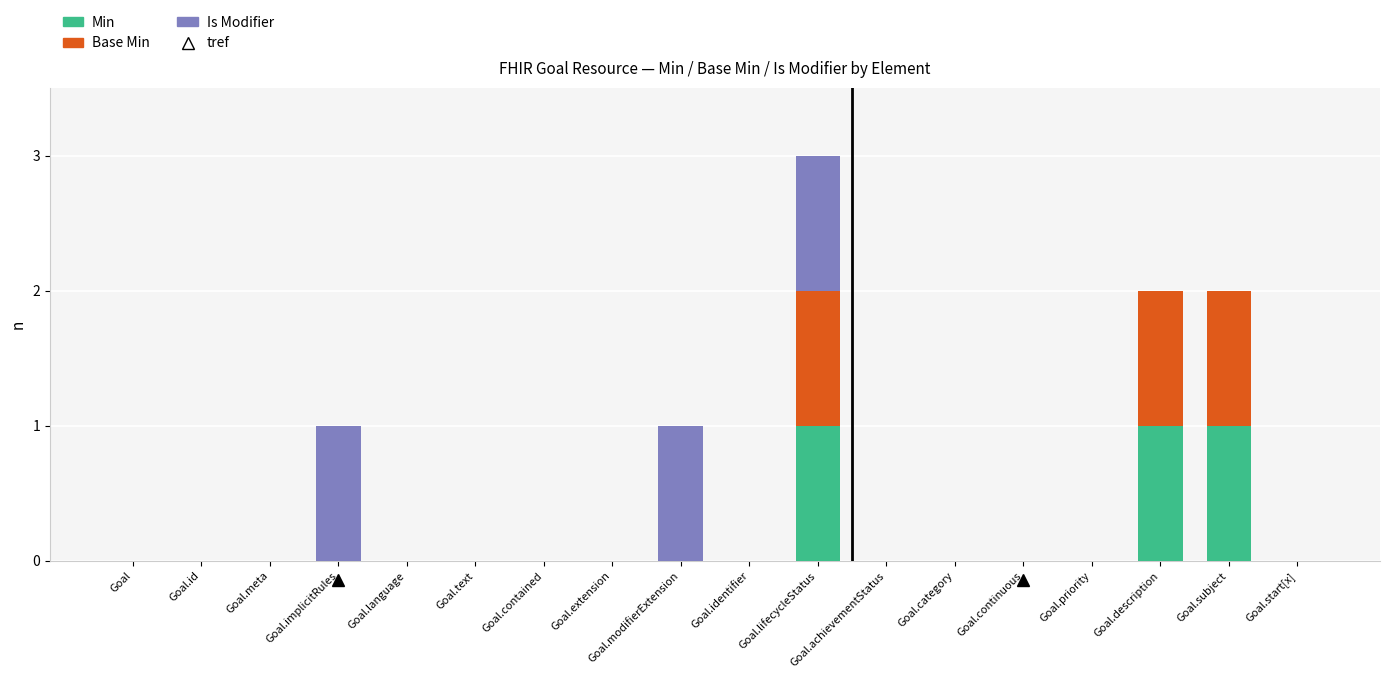

At which category is the sum across all series the highest?

Goal.lifecycleStatus